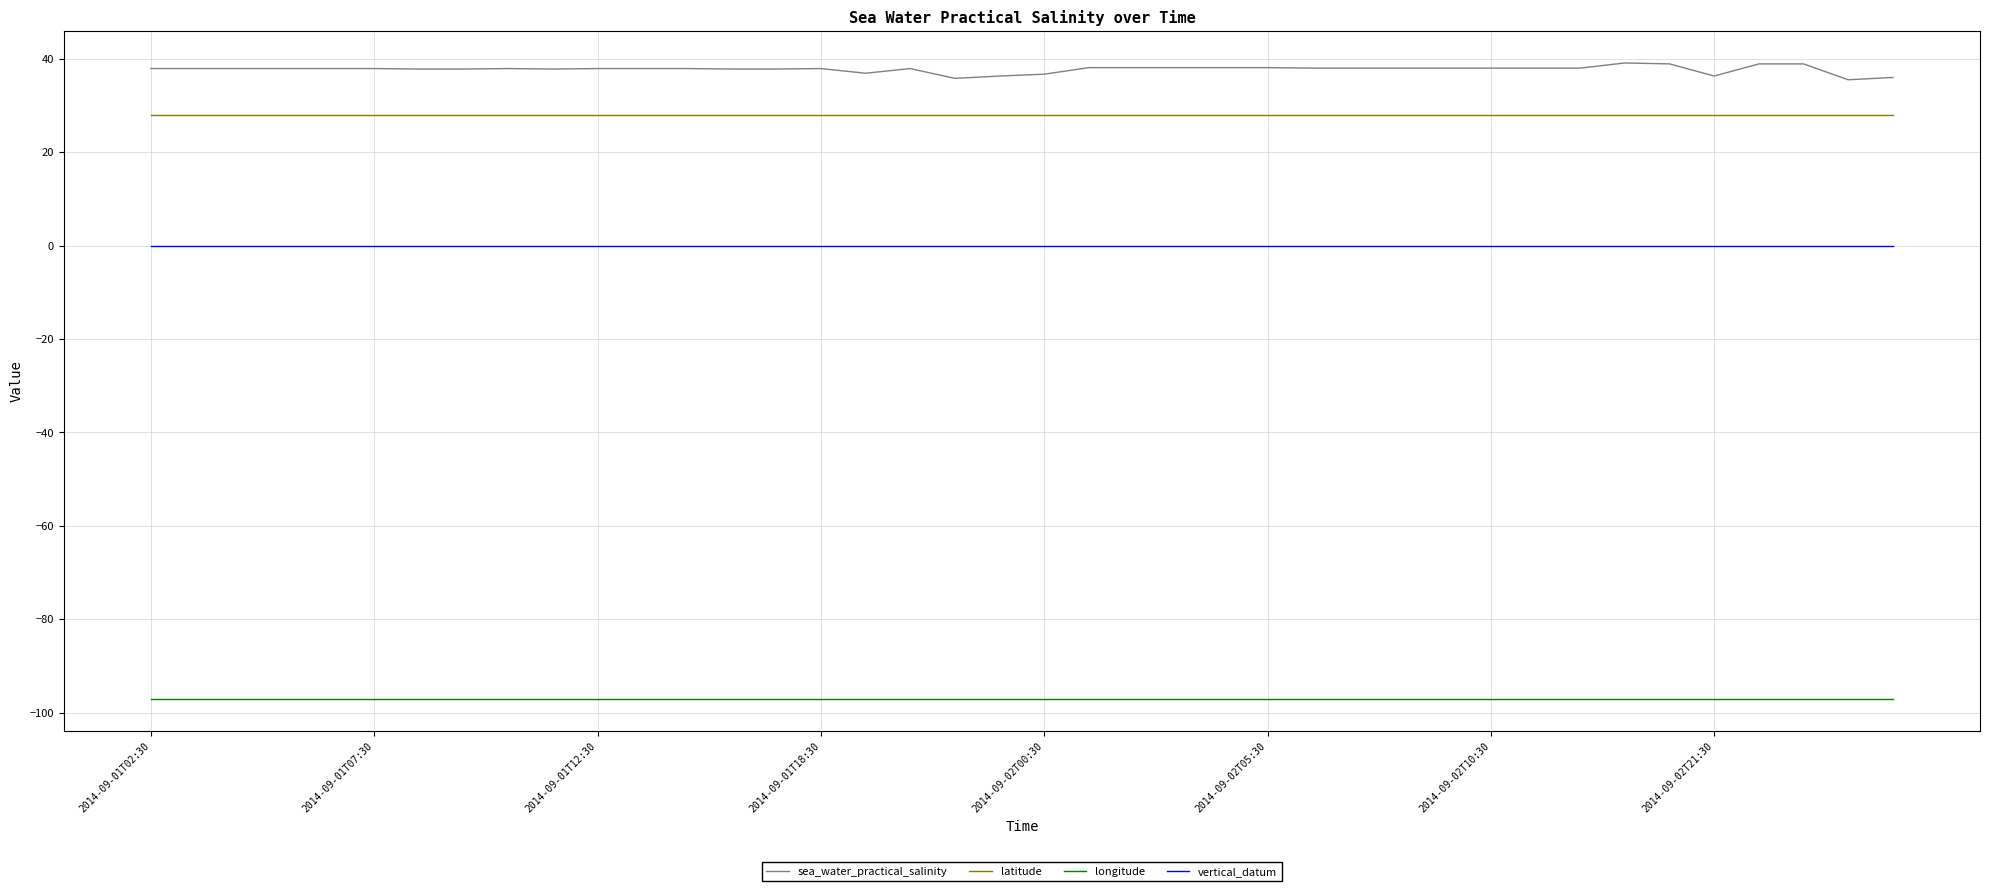

True or false: latitude and longitude intersect in this chart.

False